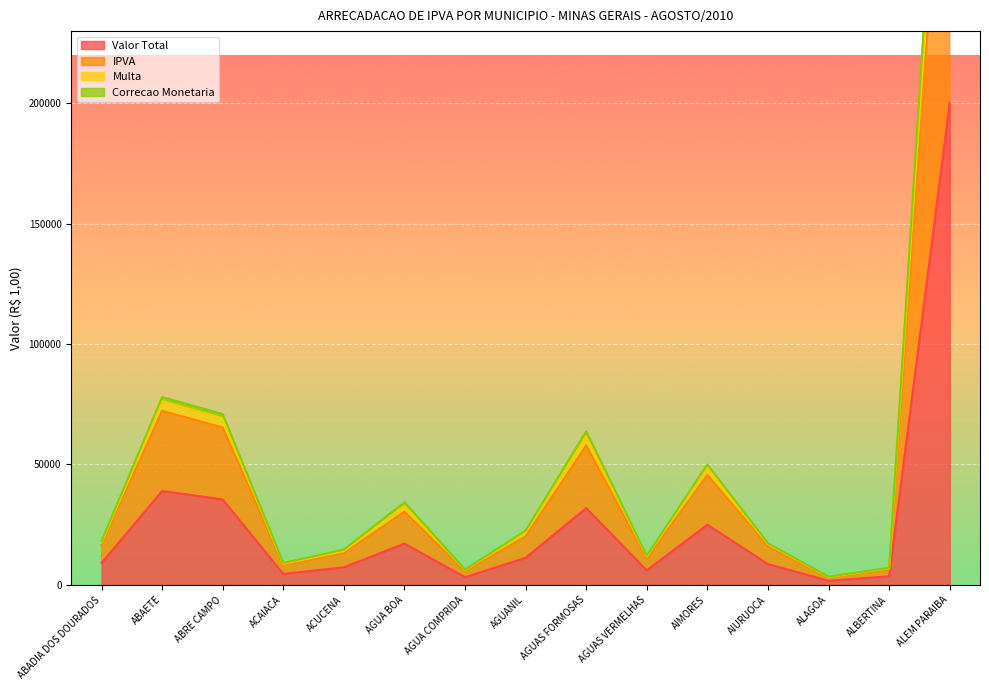

What is the value of the Correcao Monetaria point at the 6th from the left?

32840.8